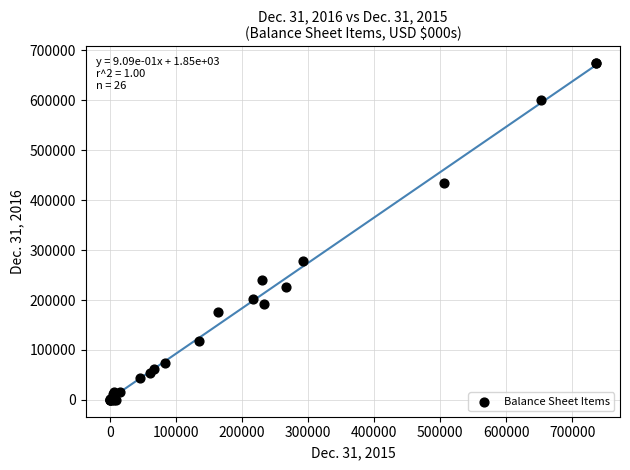

What Y value in the scatter plot is closest to 337215?

278150